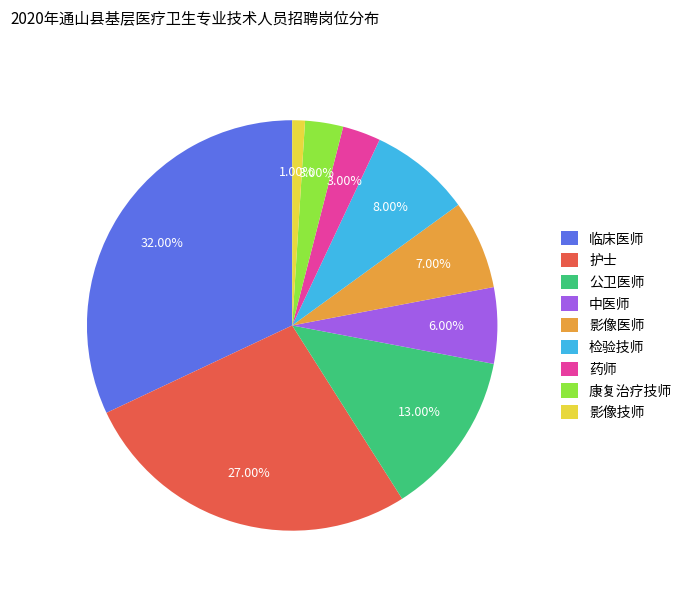

Which slice is the largest?

临床医师